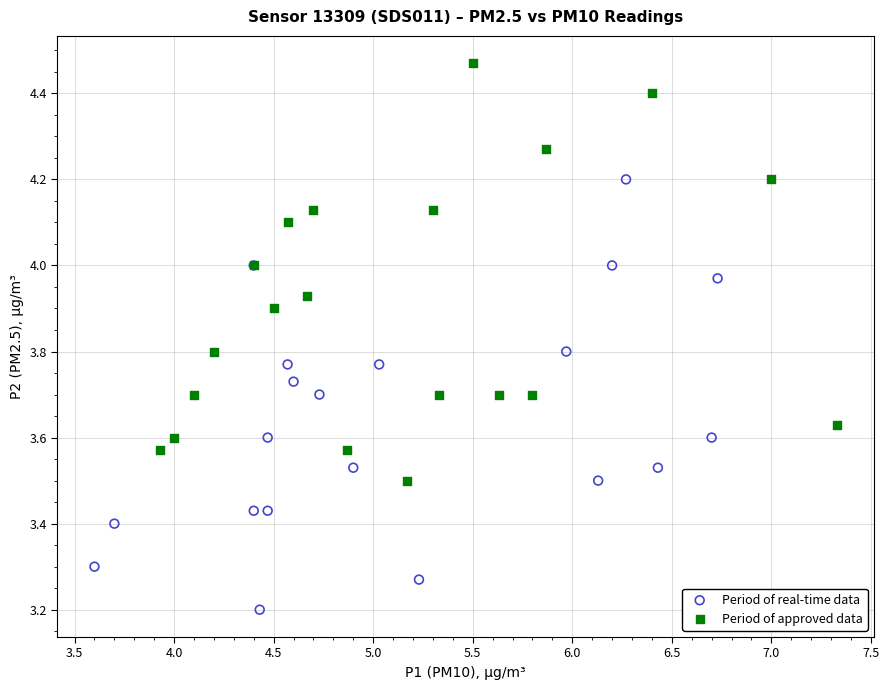

Which series reaches the minimum Y coordinate?

Period of real-time data